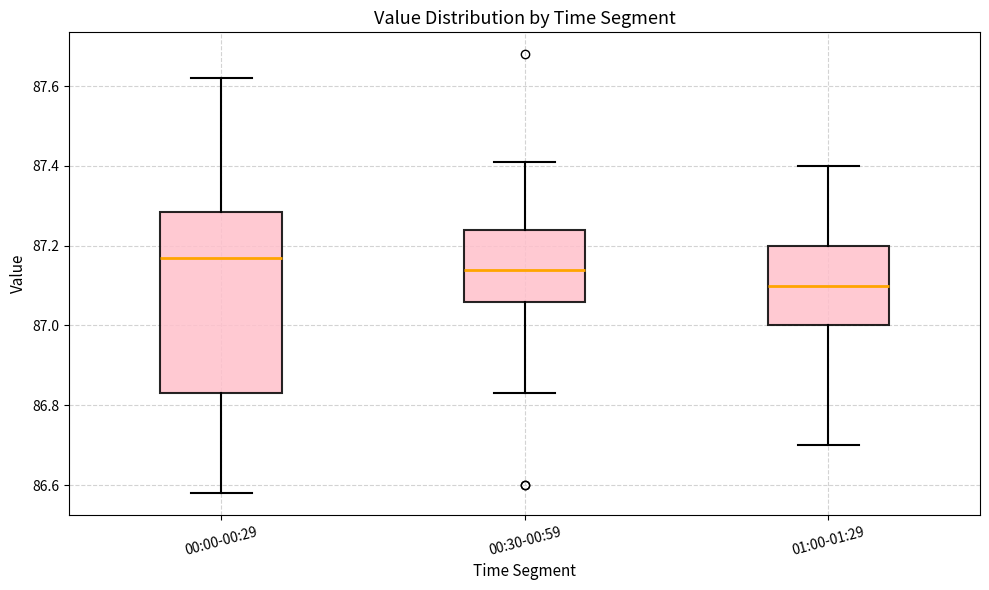

Reading left to right, read every box against the y-axis: the position of its median line, the range the box covers, and the ends of its whiskers. The values are not printed on the chart, so give them approximately, as read against the axis.

00:00-00:29: median 87.18, box 86.84 to 87.28, whiskers 86.58 to 87.62
00:30-00:59: median 87.14, box 87.06 to 87.24, whiskers 86.84 to 87.42
01:00-01:29: median 87.10, box 87.00 to 87.20, whiskers 86.70 to 87.40